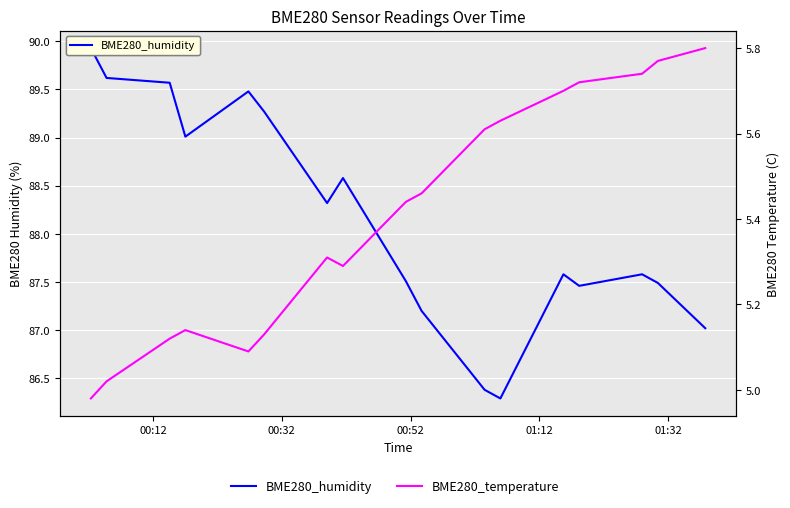

True or false: BME280_humidity and BME280_temperature cross at least once.

False